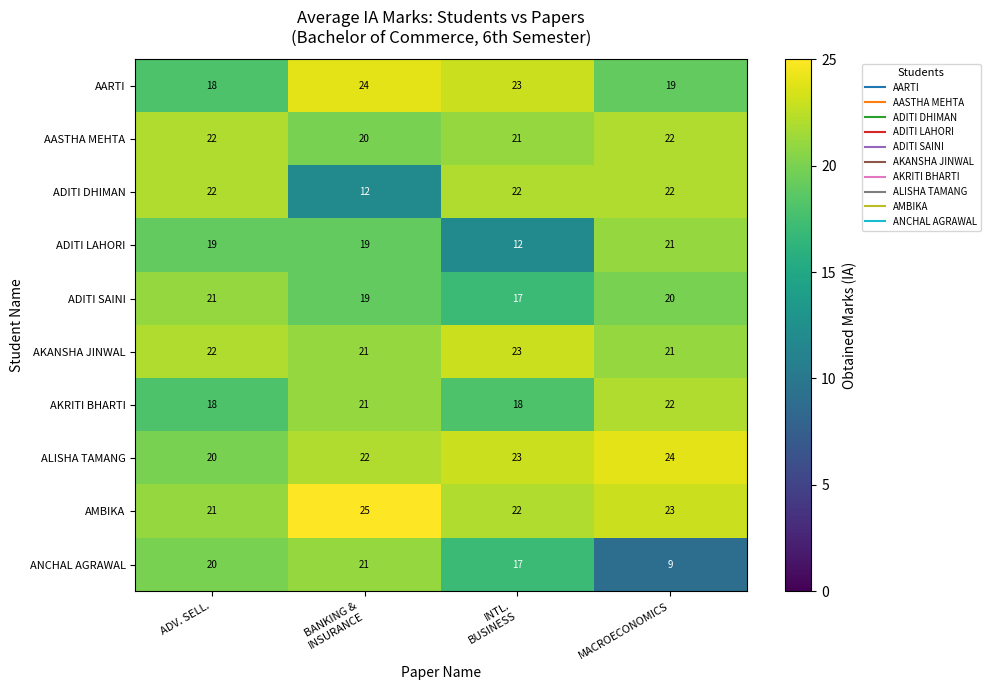

What is the highest value of the AARTI series?

24